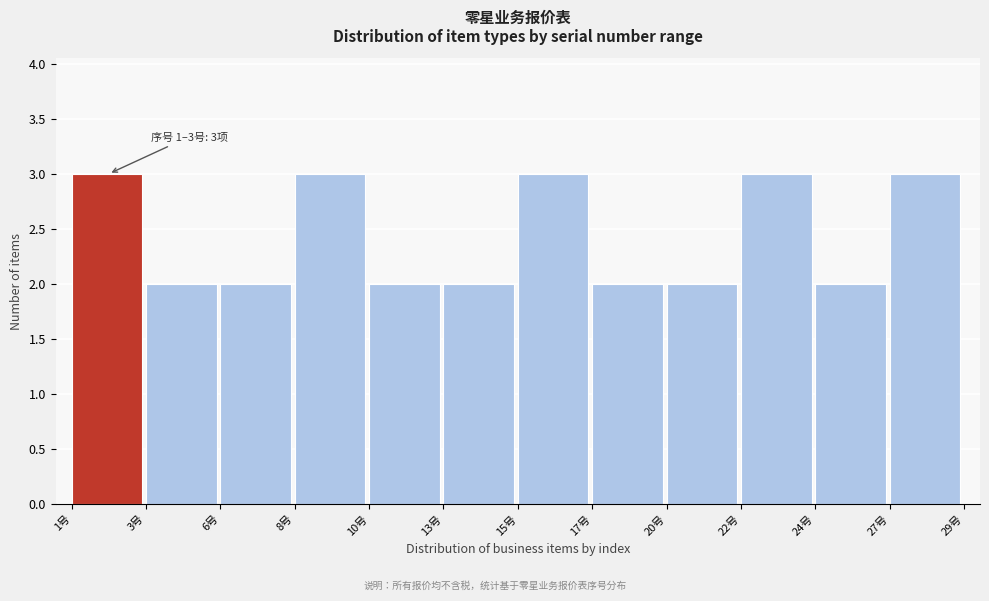

Reading left to right, what are all the values shown in this chart?

3	2	2	3	2	2	3	2	2	3	2	3